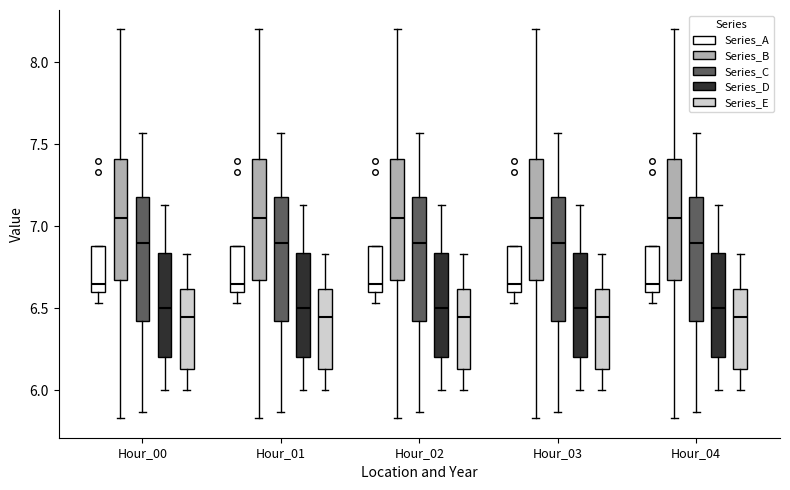

Where is the lower edge of the box for Hour_02 (Series_C) on the y-axis? The values are not printed on the chart, so give them approximately, as read against the axis.

6.40